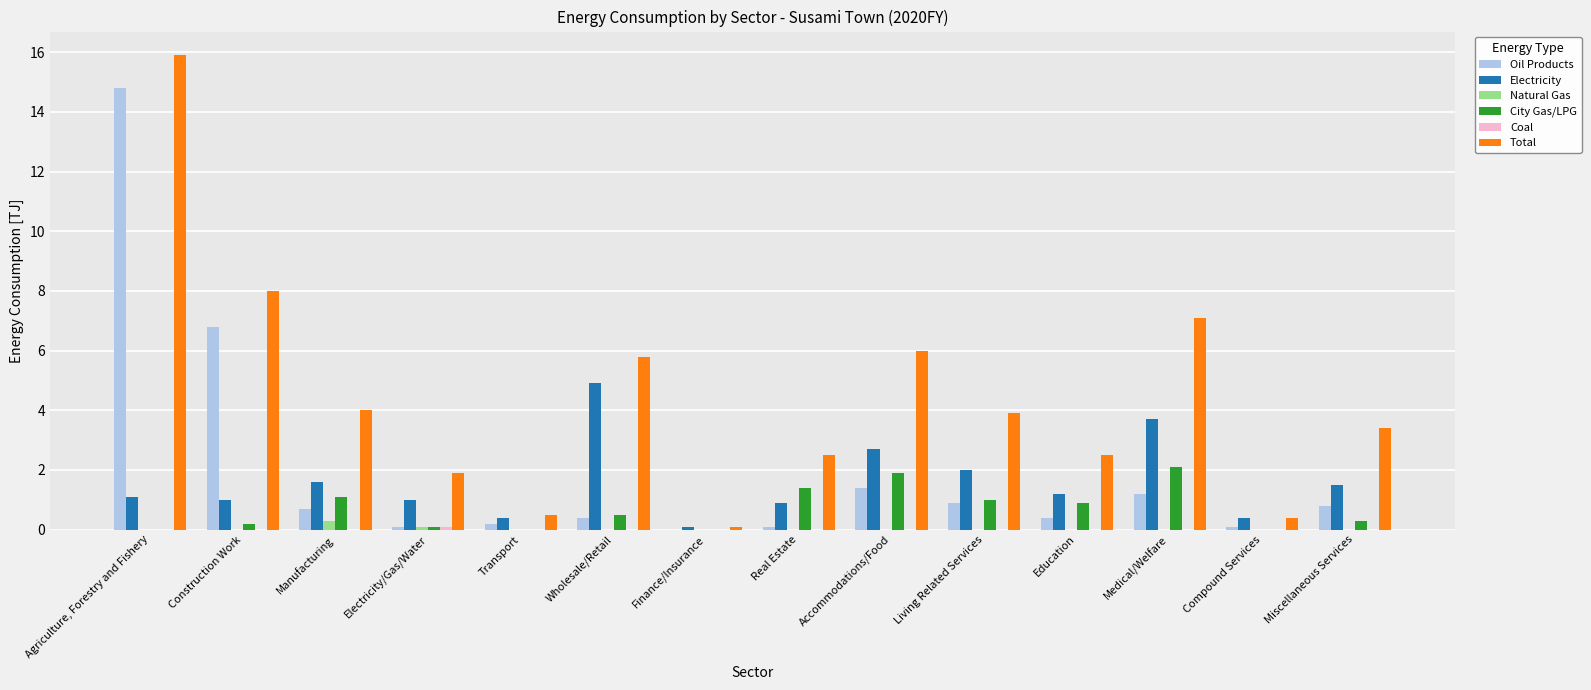

The Total series shows 4.0 at Manufacturing. True or false?

True